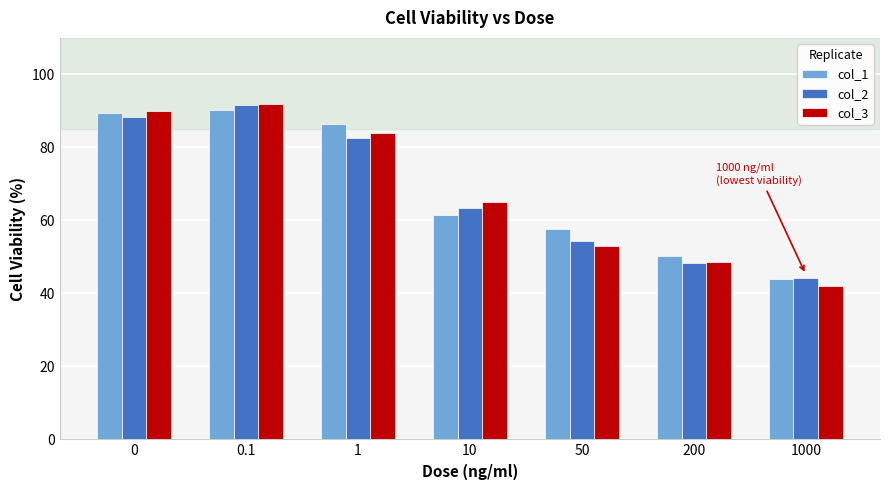

Are the bars grouped side by side (vs. stacked)?

Yes